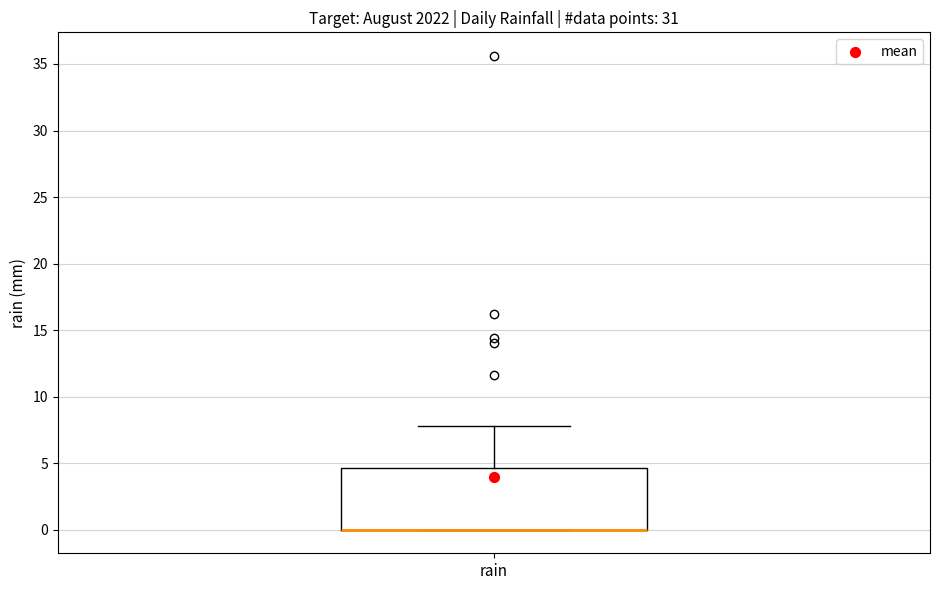

Read this box plot against the y-axis: the position of the median line, the range covered by the box, and the ends of both whiskers. The values are not printed on the chart, so give them approximately, as read against the axis.

median 0.0 (drawn on the box's lower edge), box 0.0 to 4.5, whiskers 0.0 to 8.0